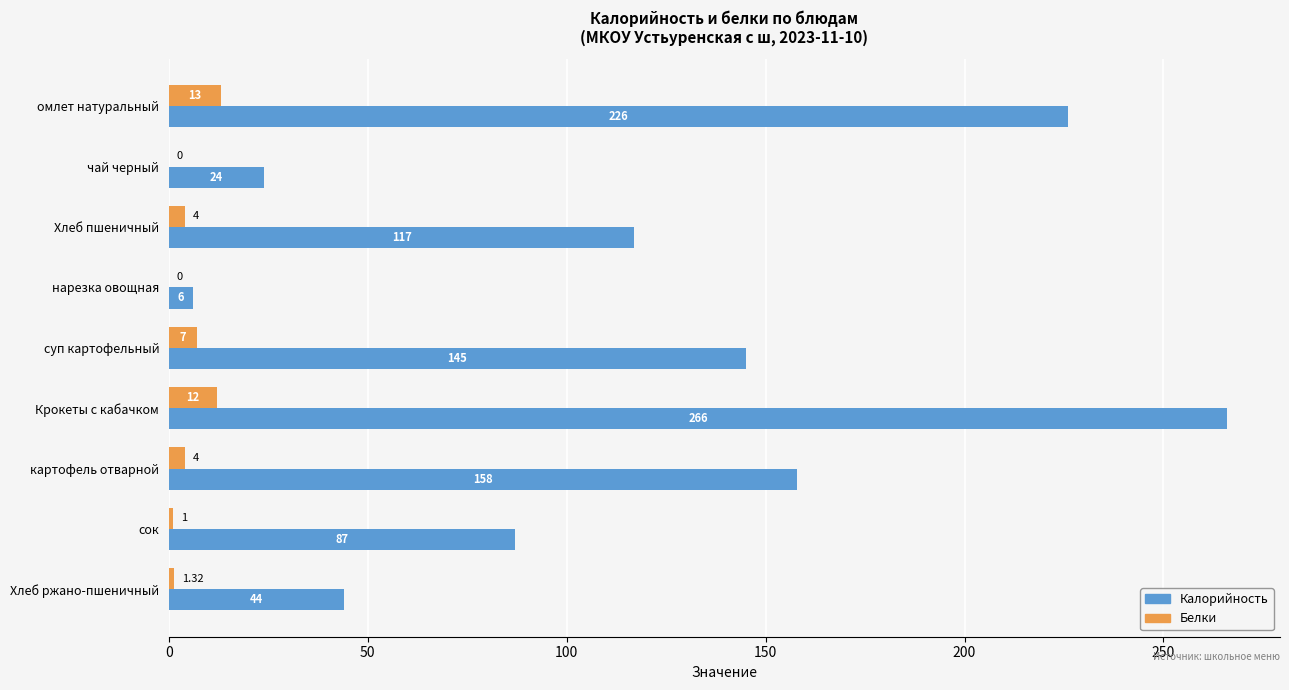

Count the number of categories in the chart.

9